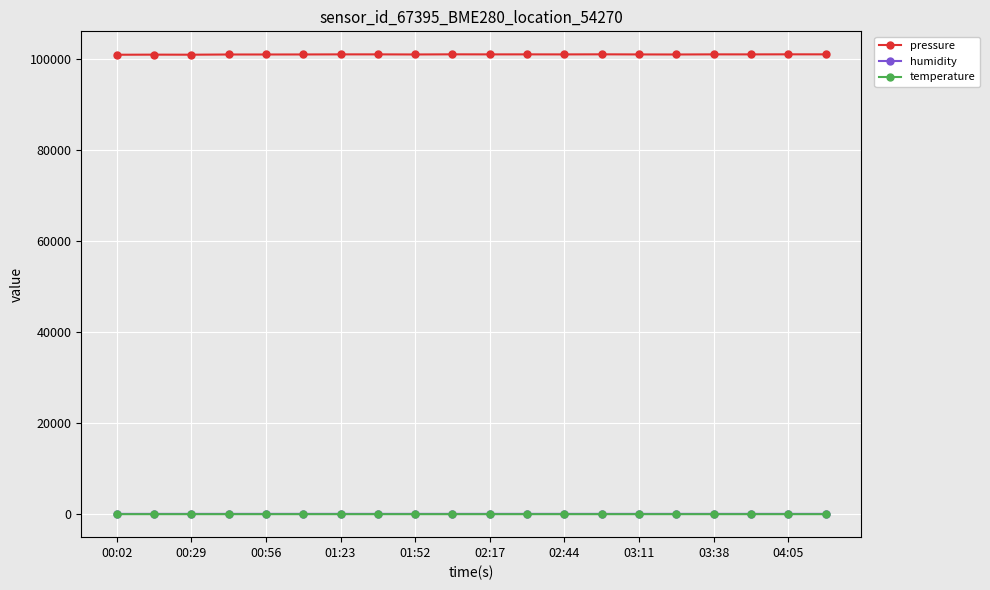

What is the greatest value displayed?

101096.6